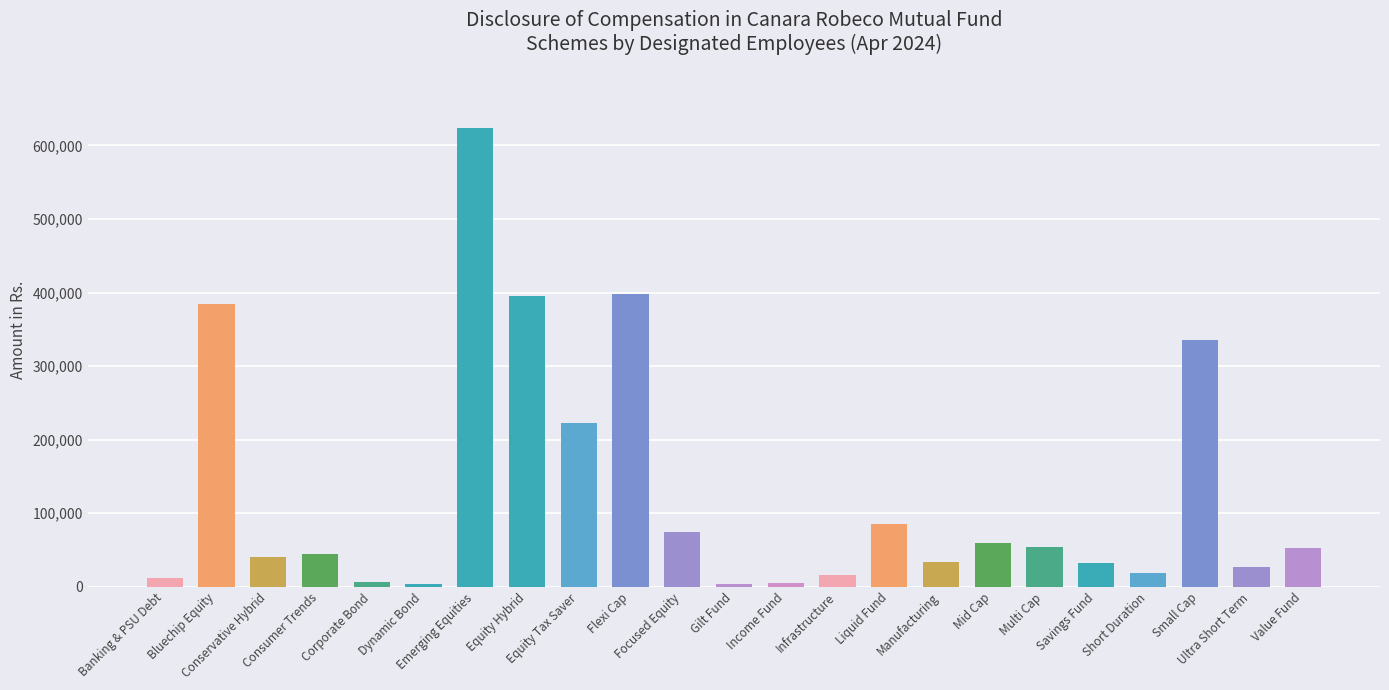

Are the bars horizontal?

No